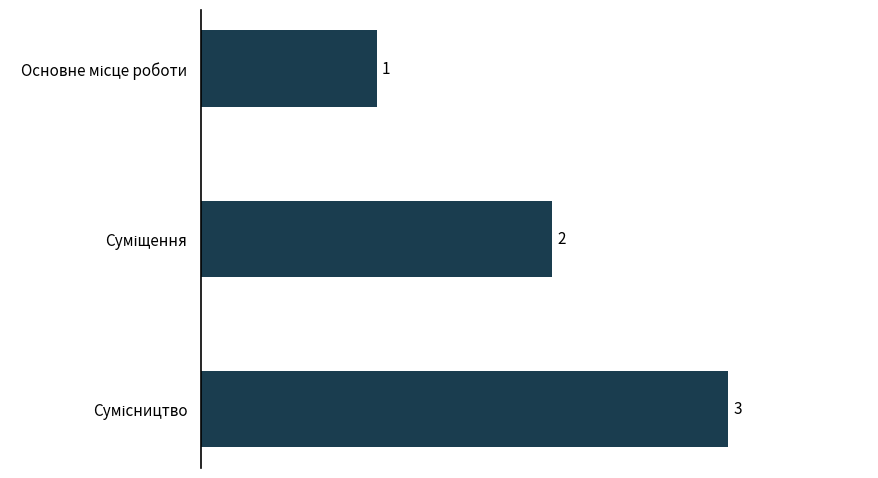

Does the chart contain any negative values?

No